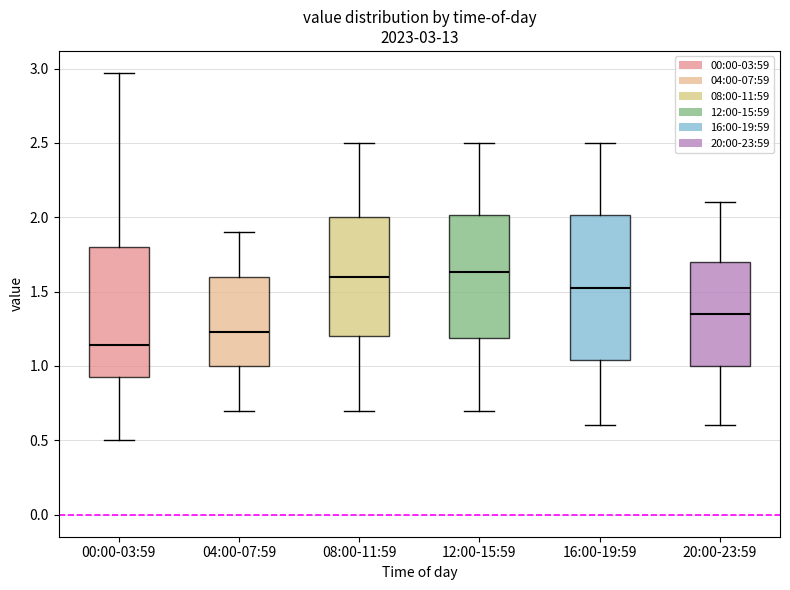

Comparing the boxes themselves (not the whiskers), which one is the tallest?

16:00-19:59